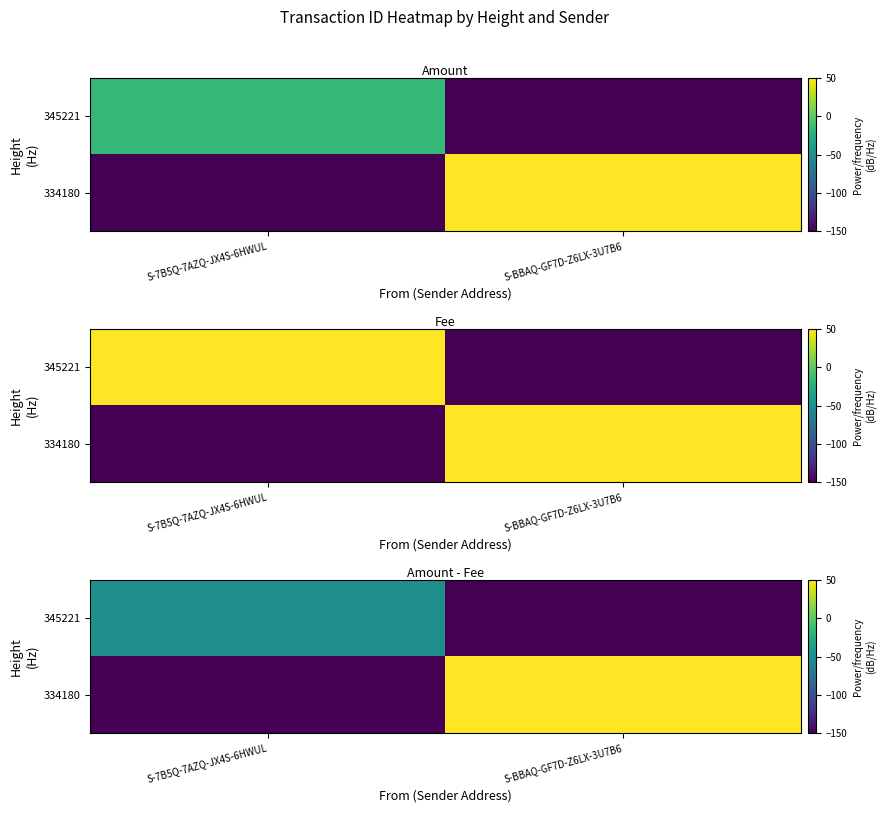

At S-BBAQ-GF7D-Z6LX-3U7B6, list the series in order from largest to smallest.

334180, 345221